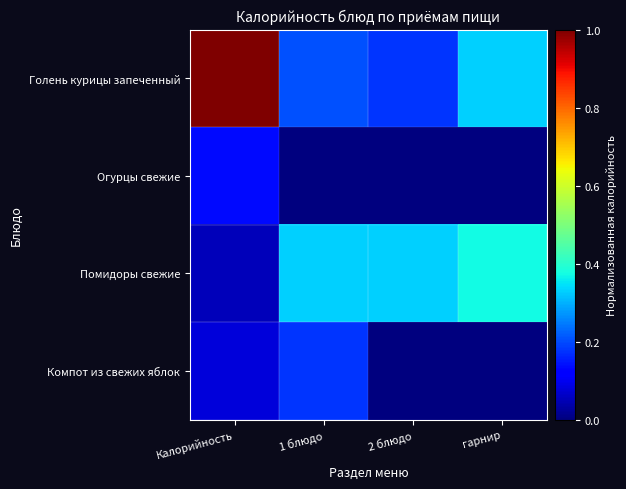

Between 1 блюдо and Калорийность, which is larger?

Калорийность